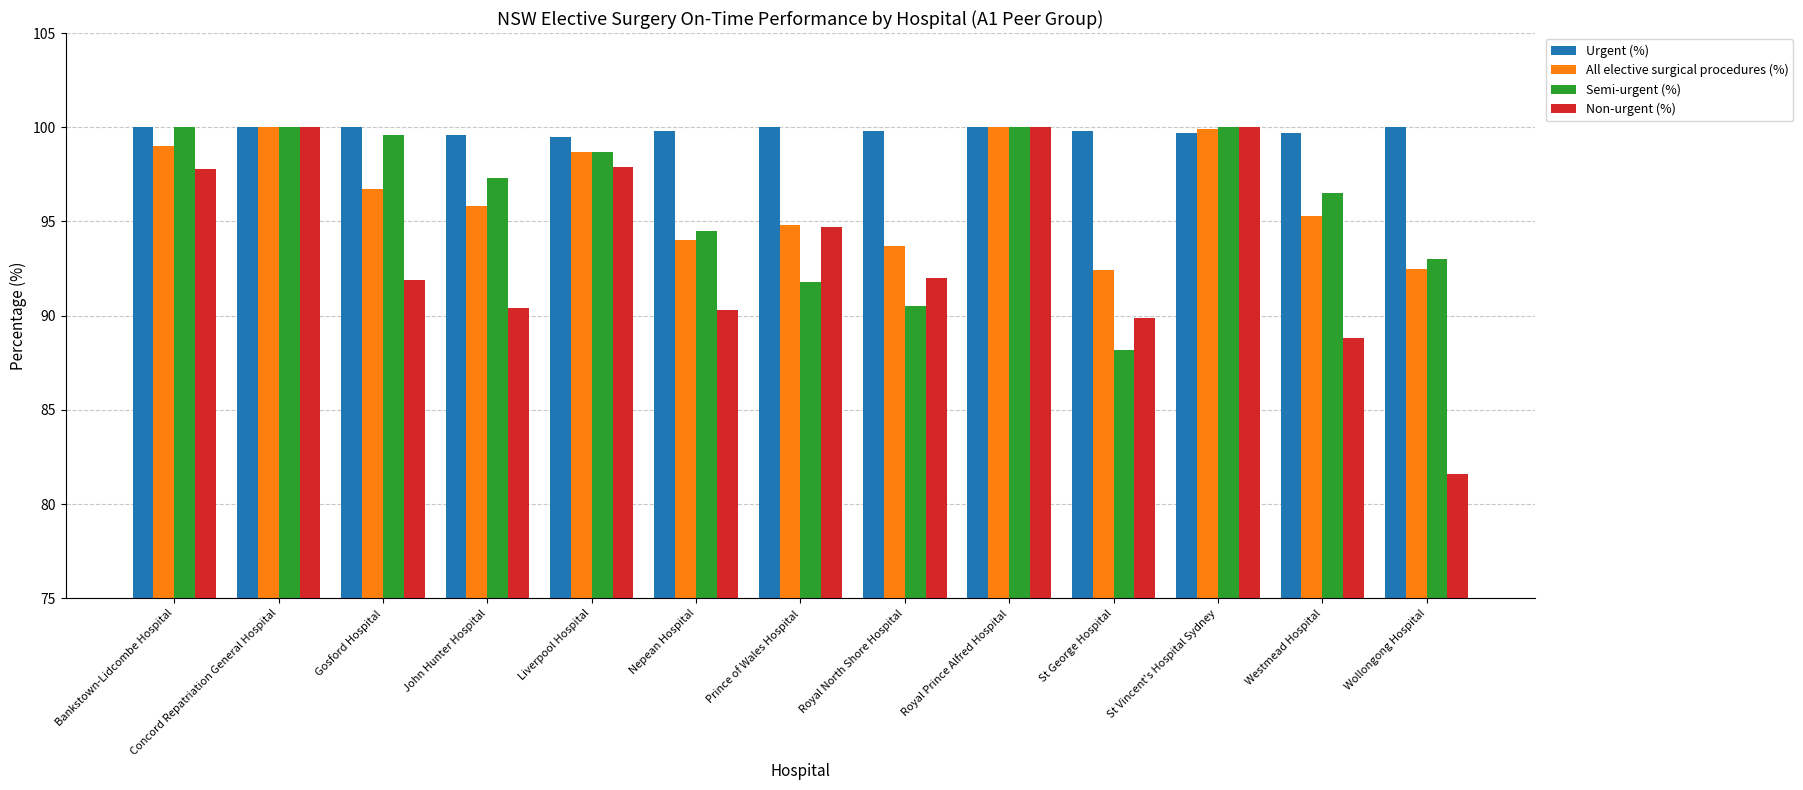

The value of Urgent (%) at Westmead Hospital is 24.5. True or false?

False